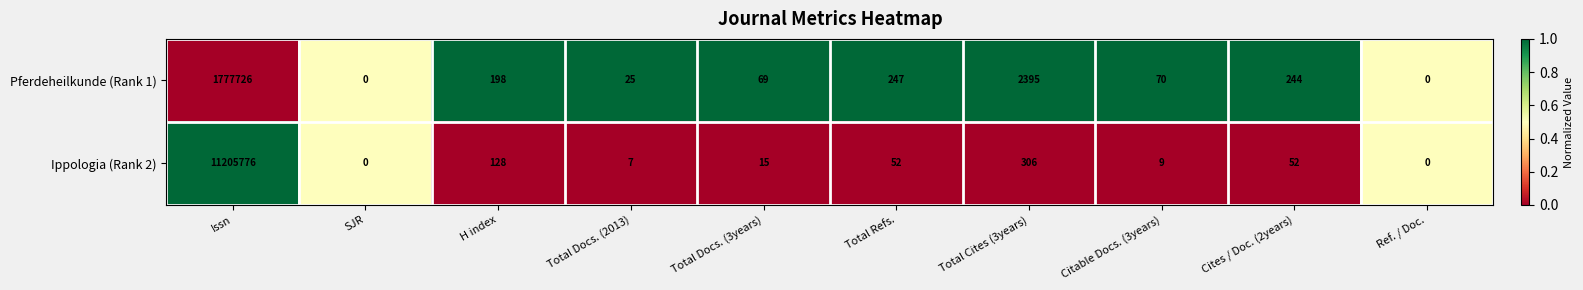

At which category does the chart reach its peak across all series?

Issn